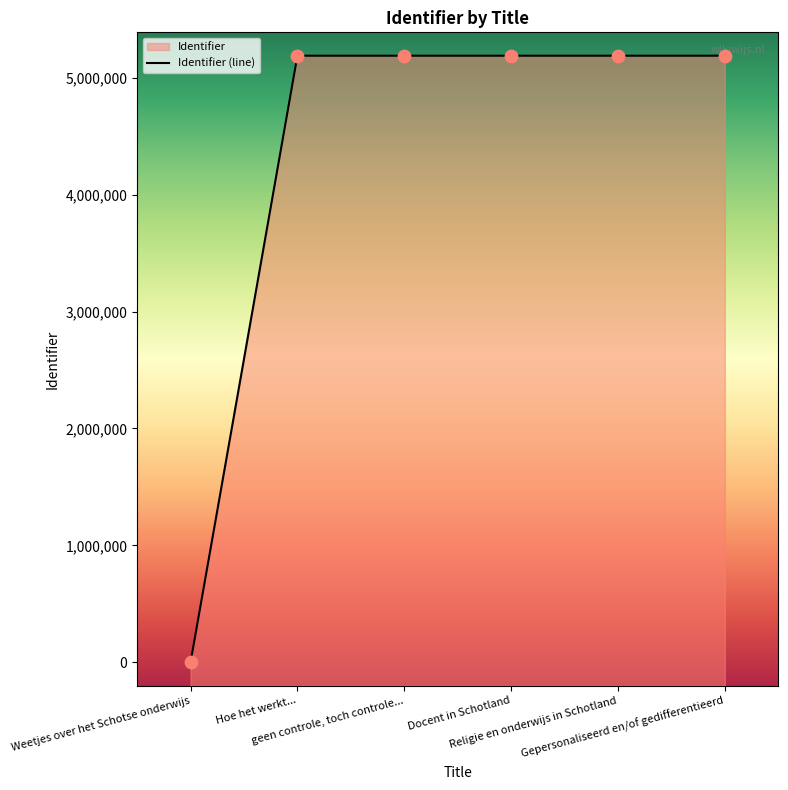

What is the change in value from Weetjes over het Schotse onderwijs to Hoe het werkt...?

+5189804